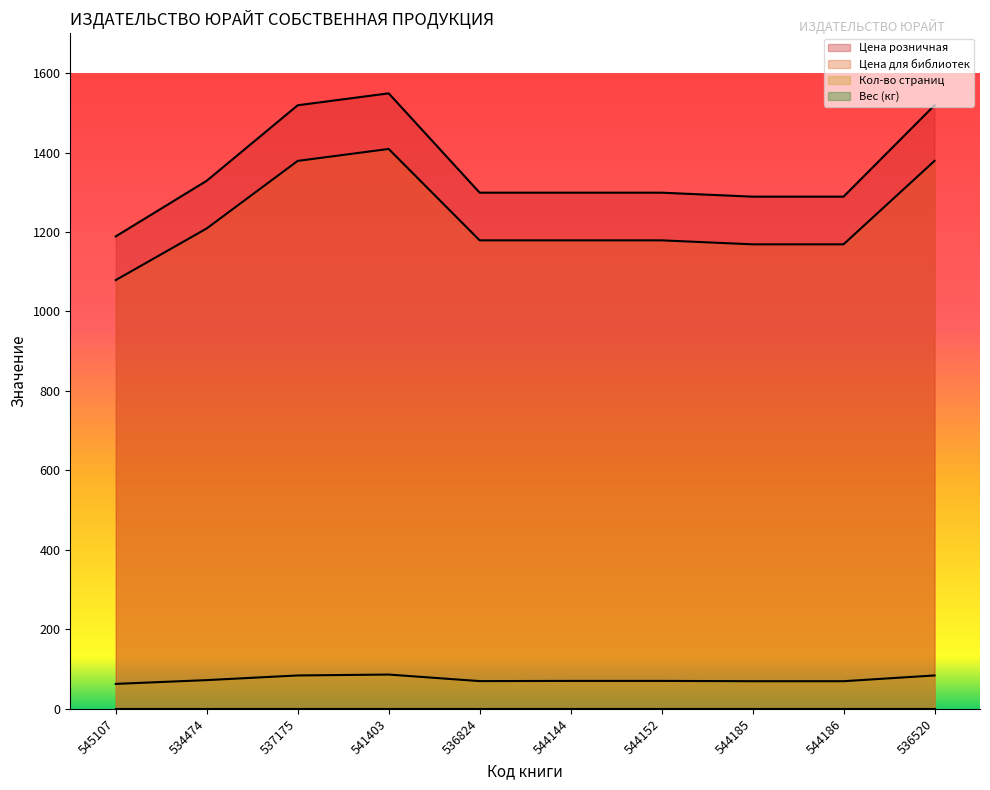

Is the value of Кол-во страниц at 545107 greater than the value of Цена для библиотек at 544144?

No